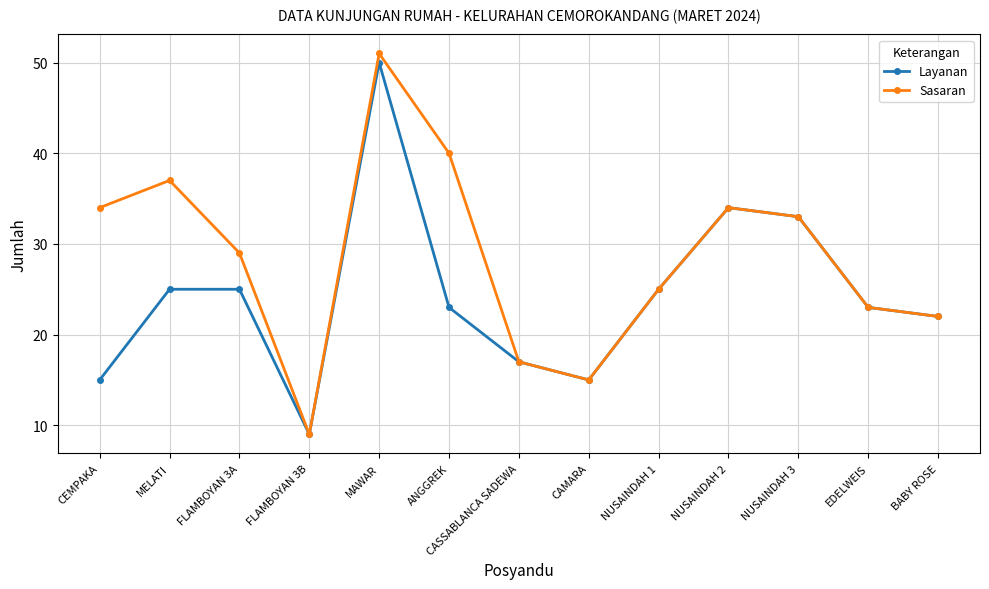

How many values in the Sasaran series are below 29?

6